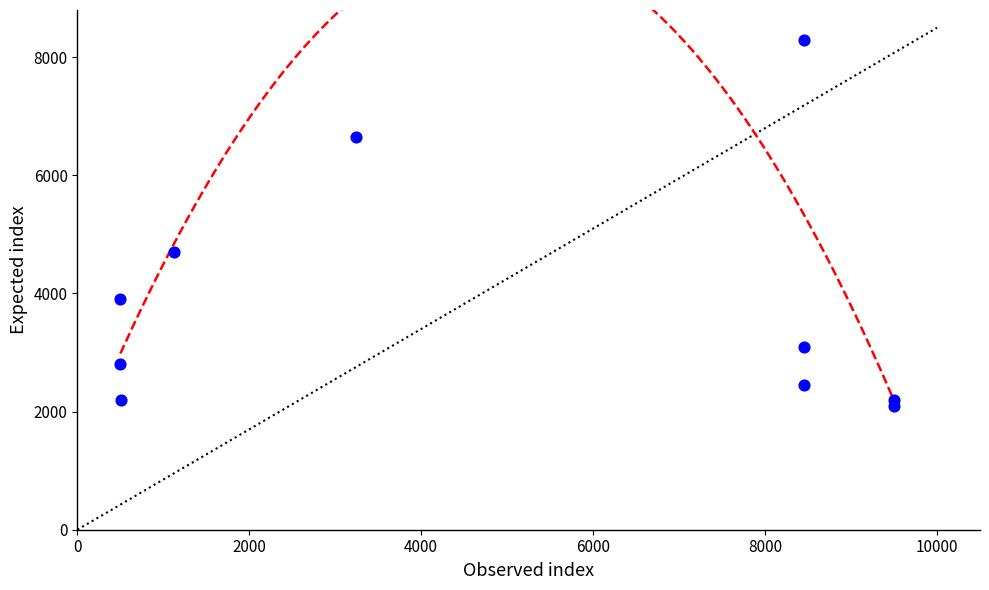

What is the average Y value?

3840